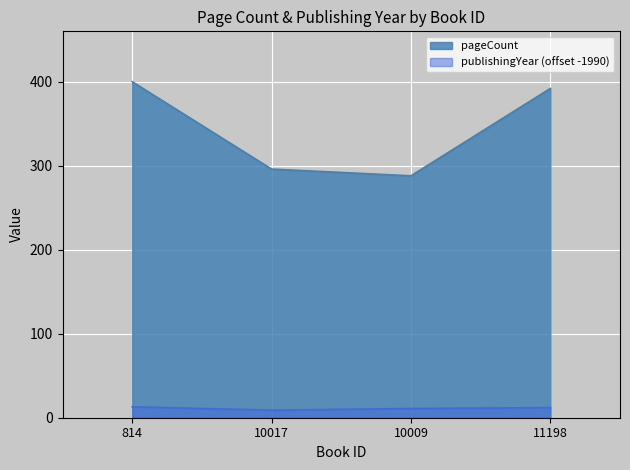

True or false: publishingYear and pageCount cross at least once.

False